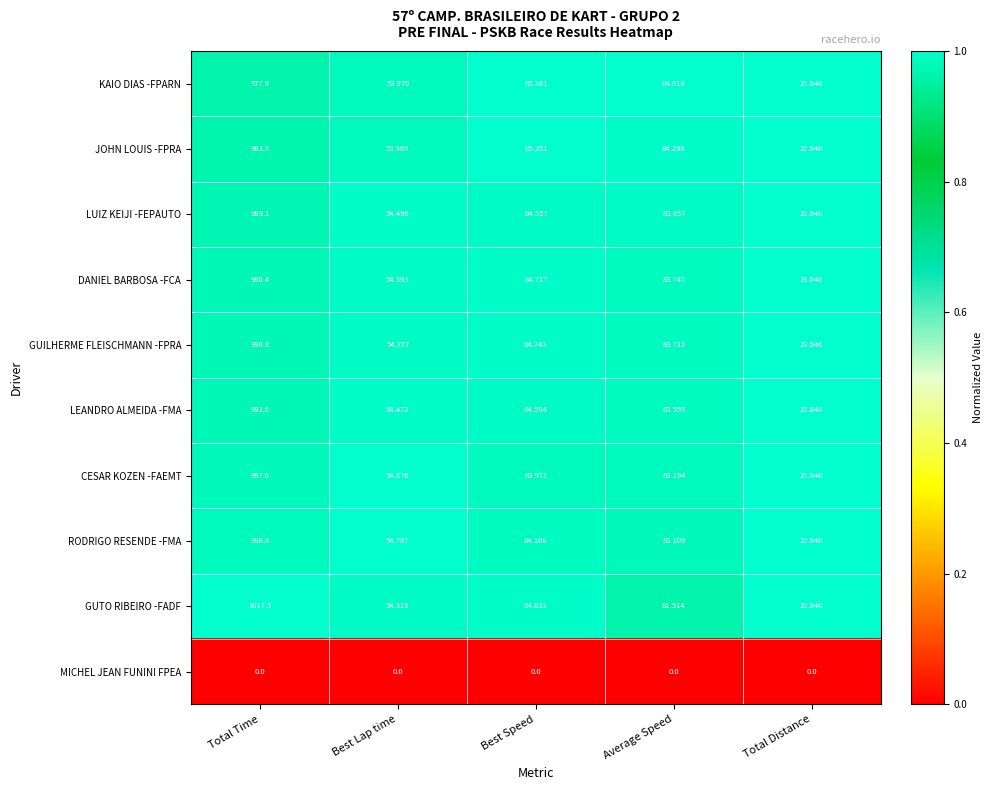

Where is JOHN LOUIS -FPRA nearest to the value 503?

Best Speed